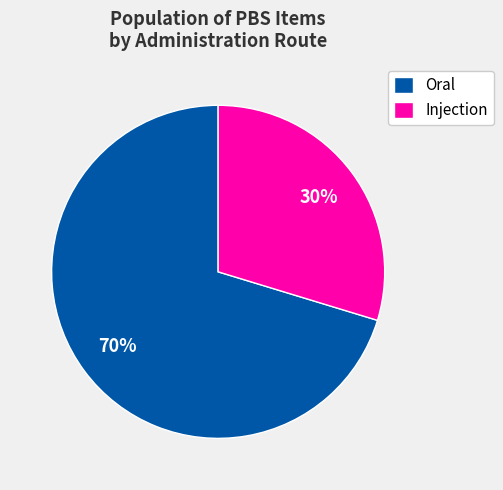

To the nearest percent, what percentage of the pie is Oral?

70%